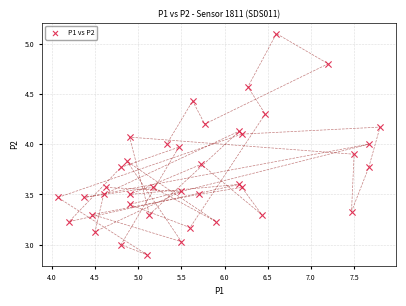

What is the range of Y values (max minus min)?

2.2